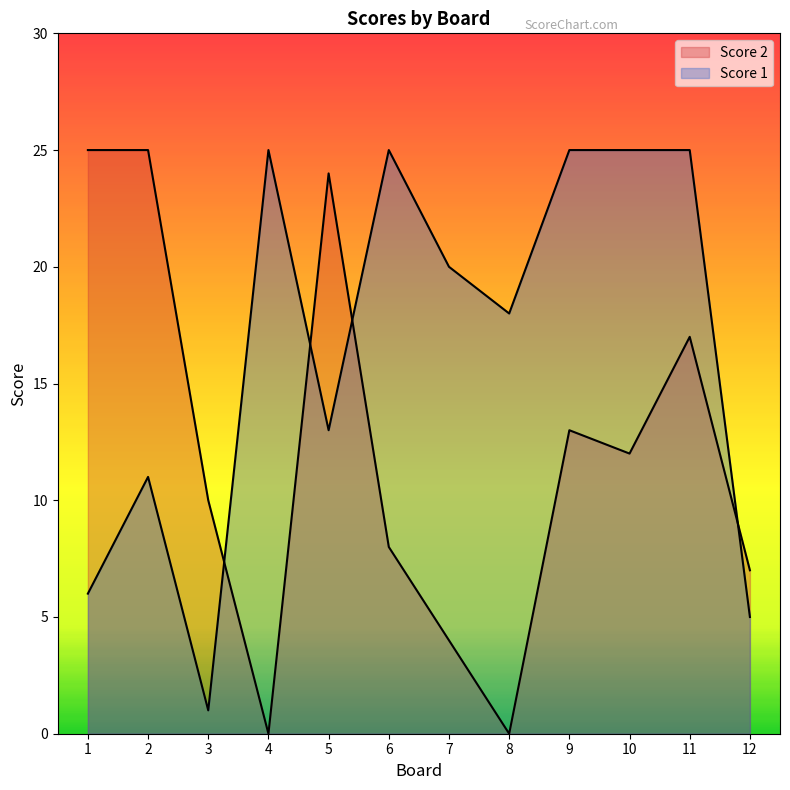

Which series changed the most between 1 and 12?

Score 2